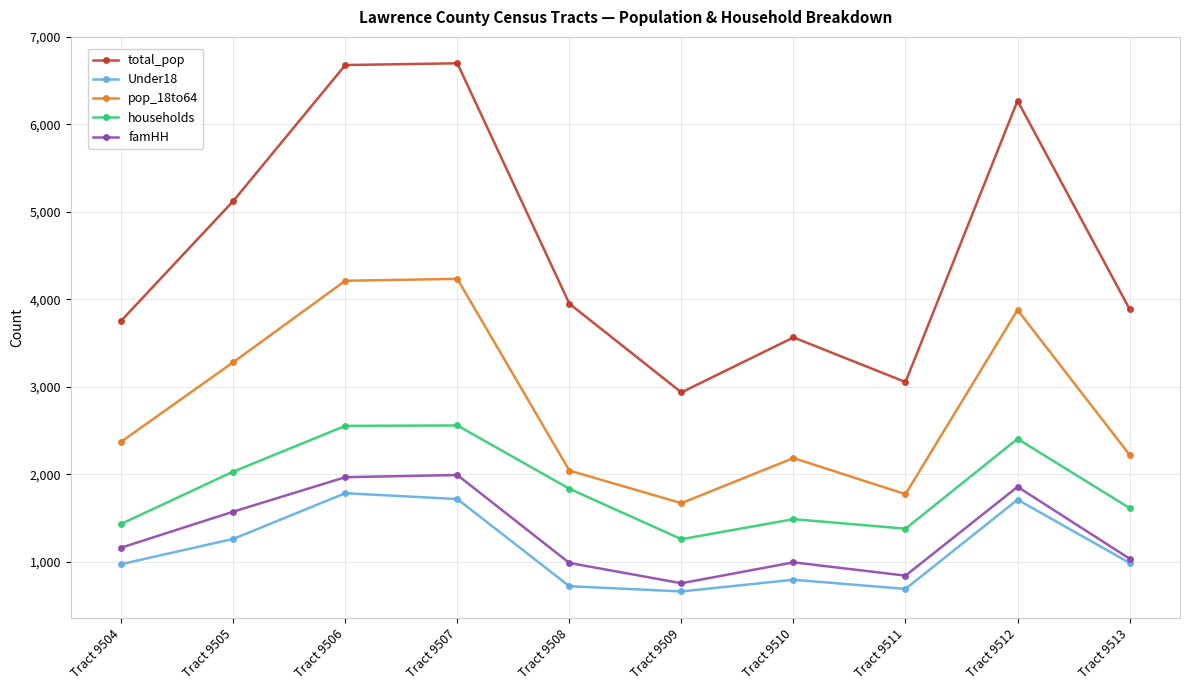

What are all the series names shown in the legend?

total_pop, Under18, pop_18to64, households, famHH